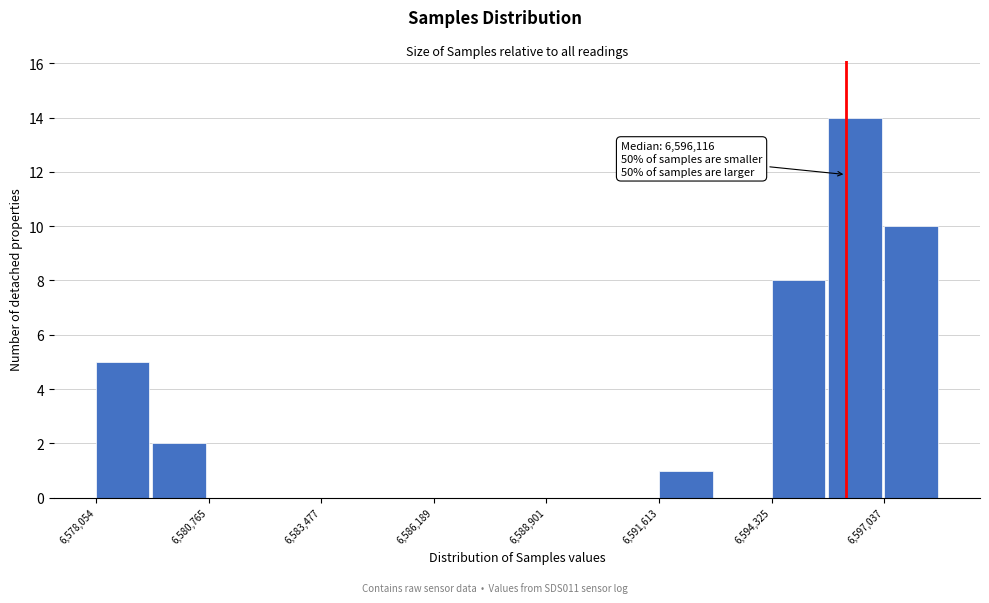

Read against the x-axis, roughly where is the centre of the tallest bar?

6596500